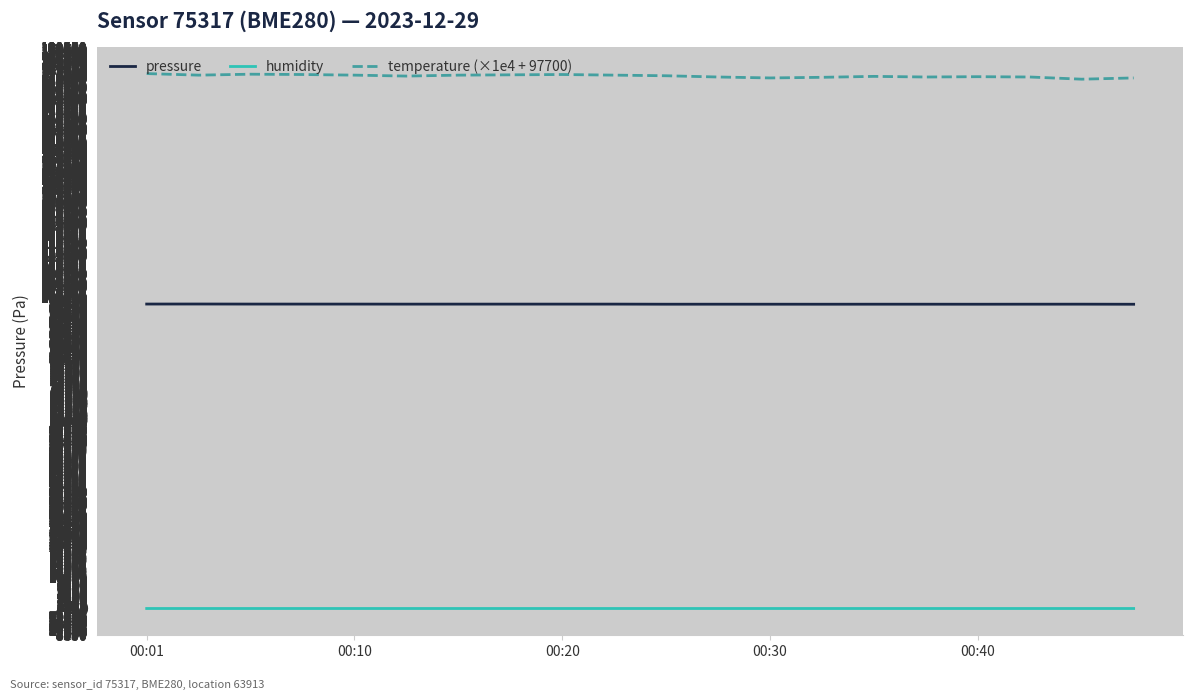

Does the chart display data point markers on the line(s)?

No